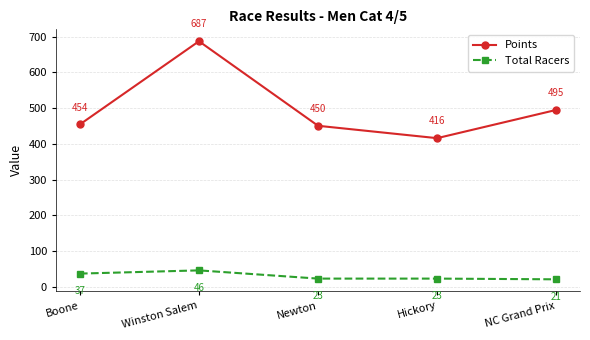

What is the difference between the maximum and minimum values in the Points series?

271.1